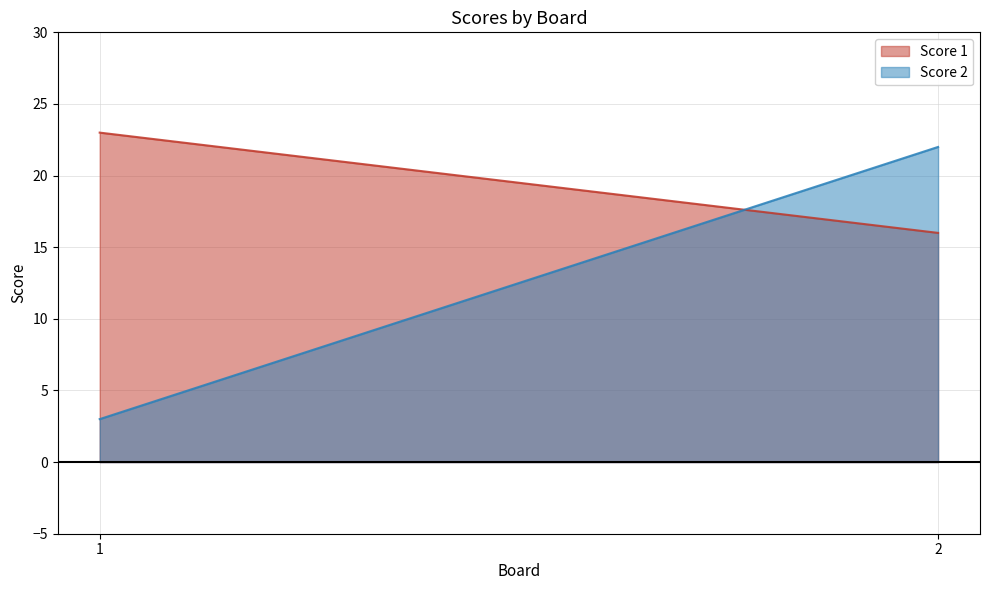

What is the spread (max minus min) of values at 1?

20